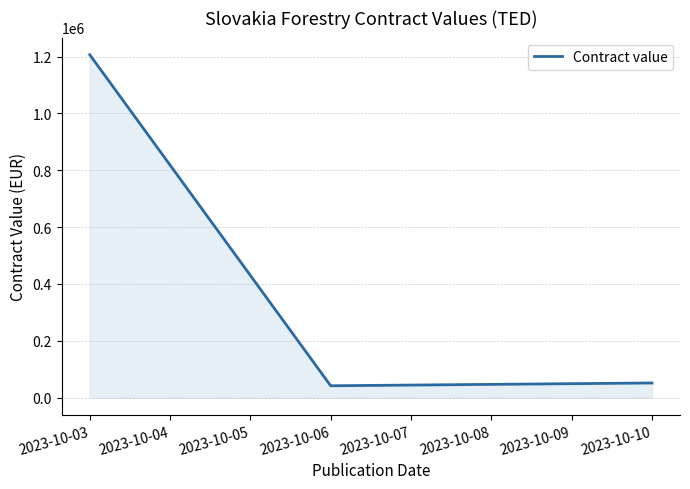

What is the ratio of the value at 2023-10-03 to the value at 2023-10-10?

23.5